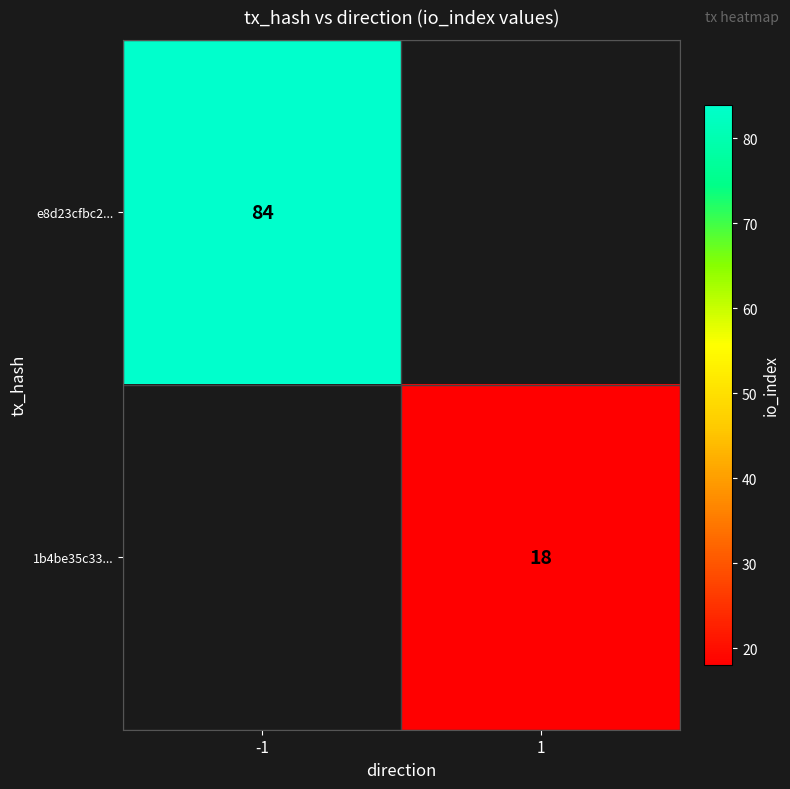

The e8d23cfbc2... series shows 37 at -1. True or false?

False